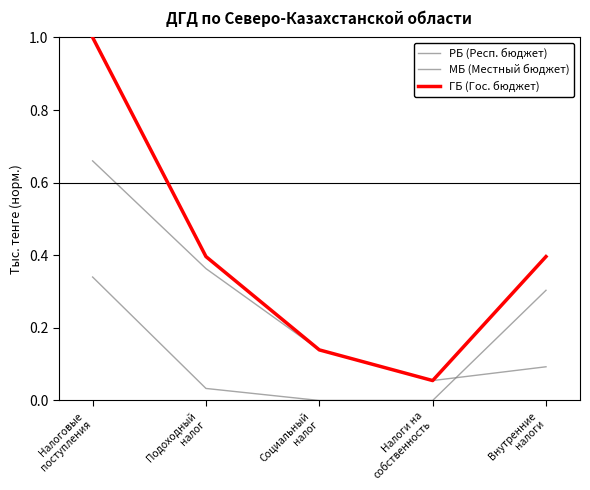

How many intersections are there between МБ (Местный бюджет) and РБ (Респ. бюджет)?

1